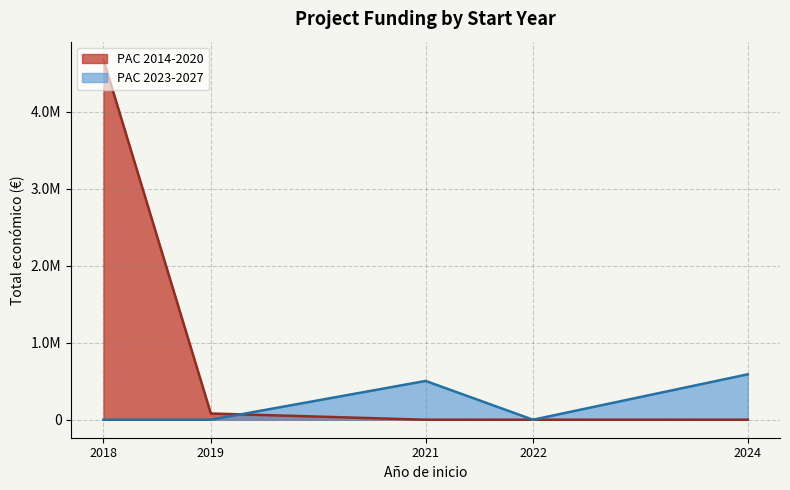

What is the sum of the values at 2018 and 2018?

4648412